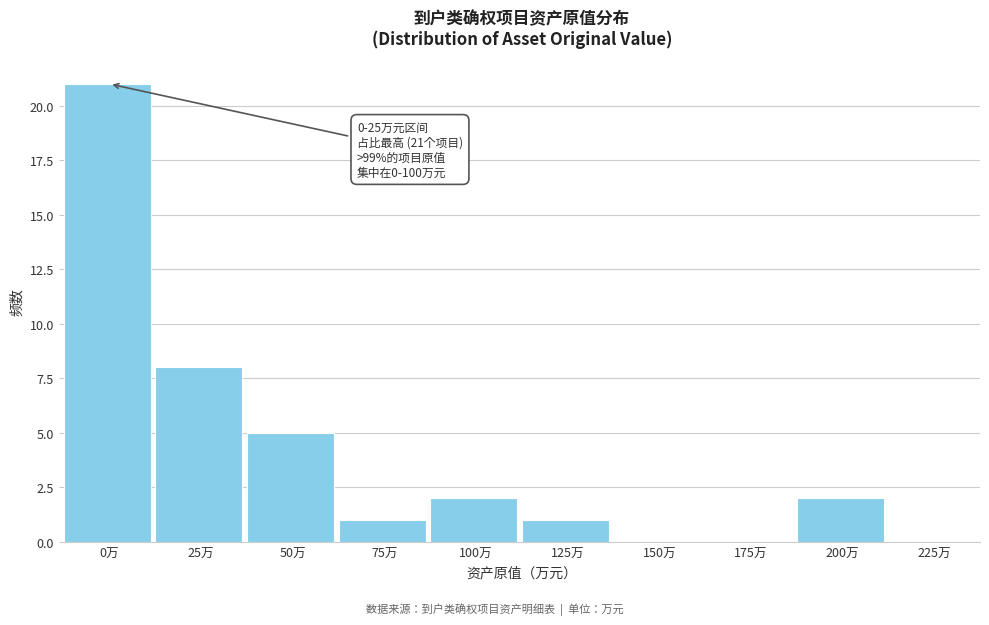

Reading left to right, transcribe all the data shown in this chart.

0万=21	25万=8	50万=5	75万=1	100万=2	125万=1	150万=0	175万=0	200万=2	225万=0